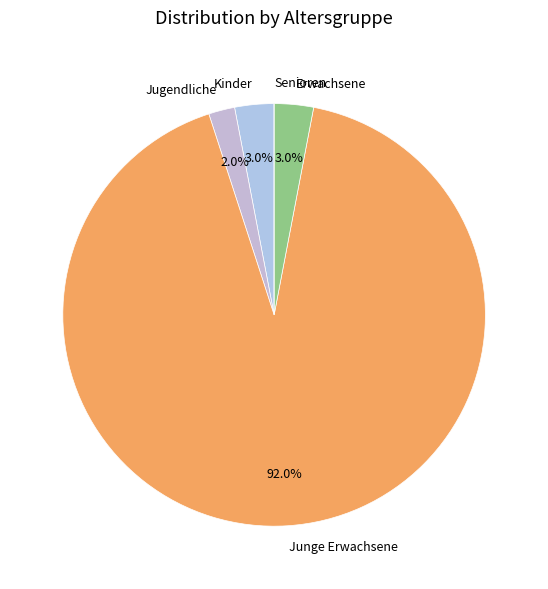

To the nearest percent, what is the difference between the largest and smallest slice percentages?

92%